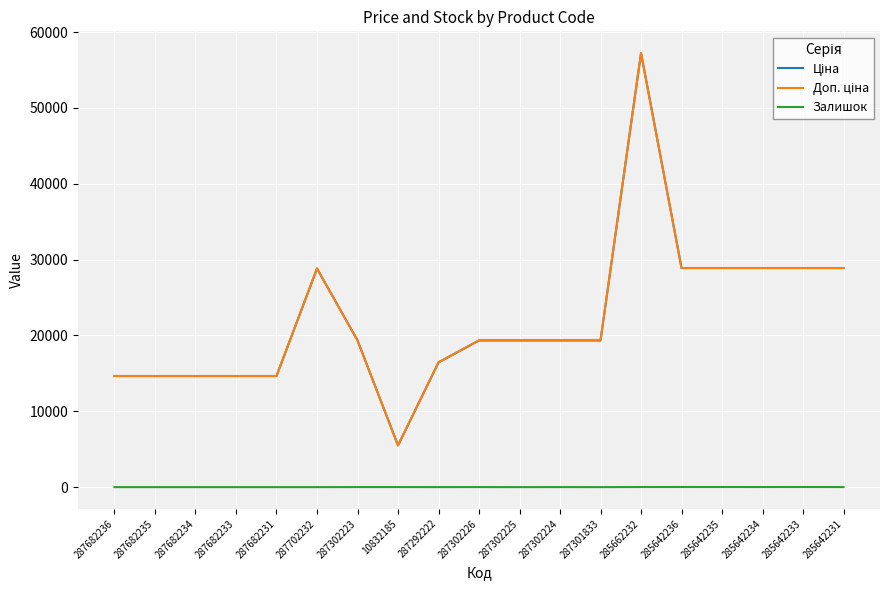

What position from the left is 287302224?

12